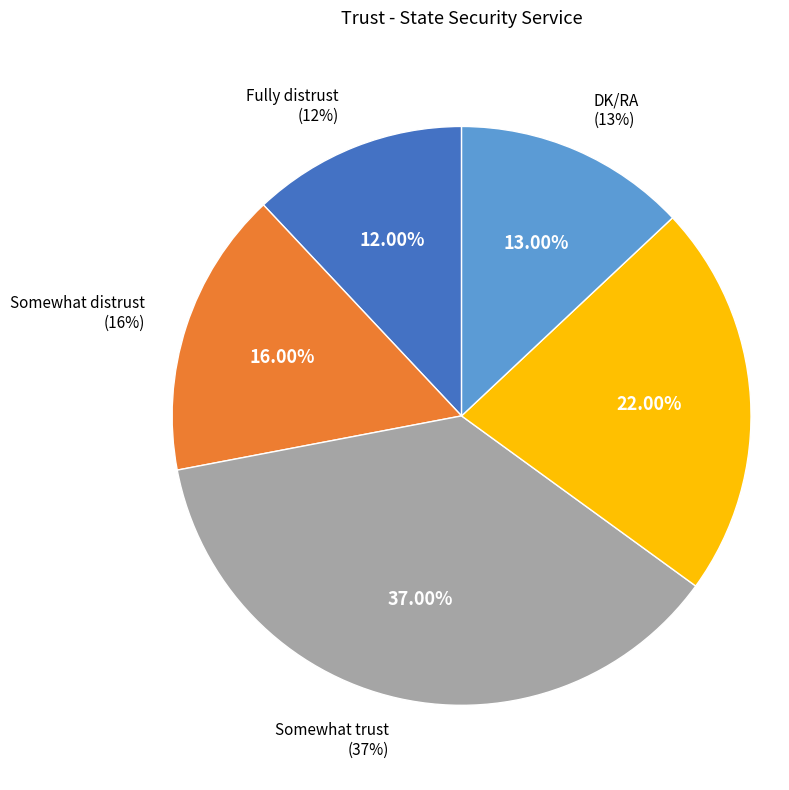

Count the number of slices in the pie.

5